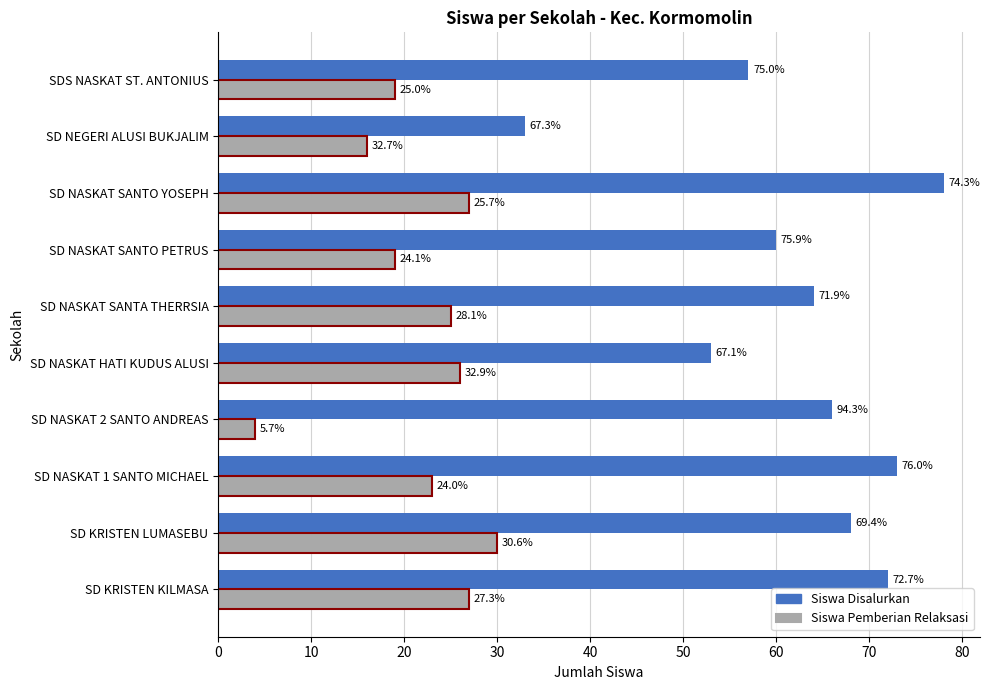

What are all the series names shown in the legend?

Siswa Disalurkan, Siswa Pemberian Relaksasi